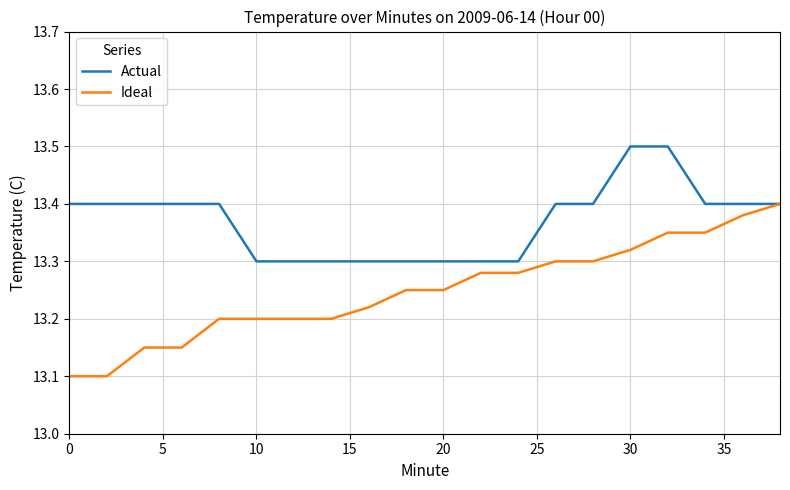

Which series has the largest total across all categories?

Actual